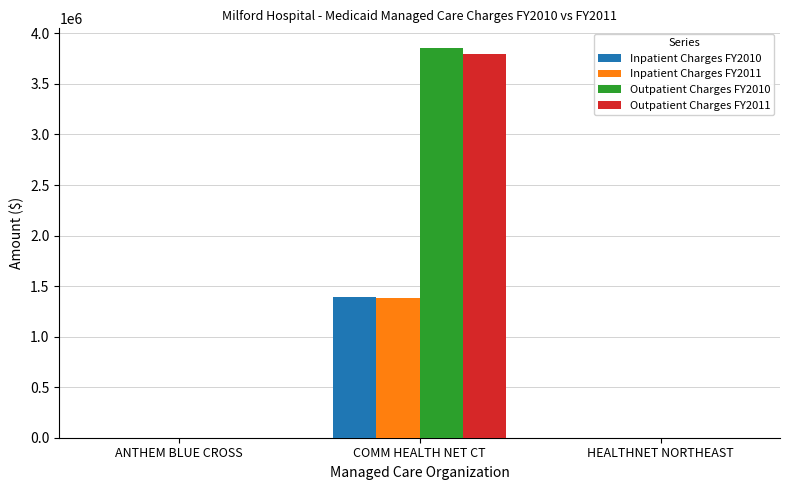

What is the sum of all Inpatient Charges FY2011 values?

1387168